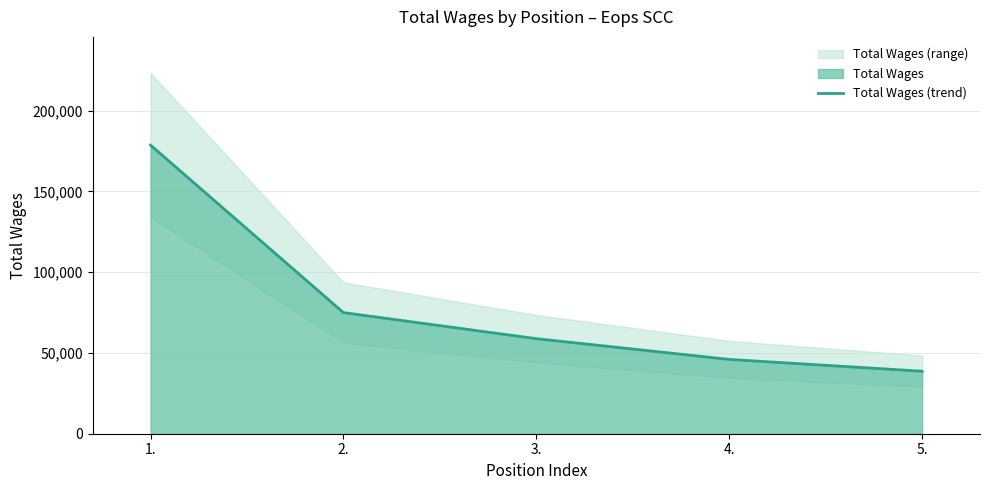

What position from the left is 5.?

5